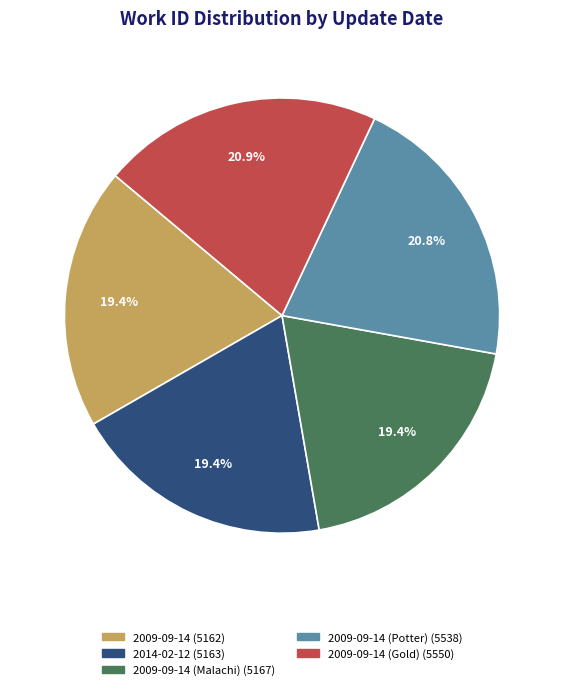

Does any single category account for the majority?

No